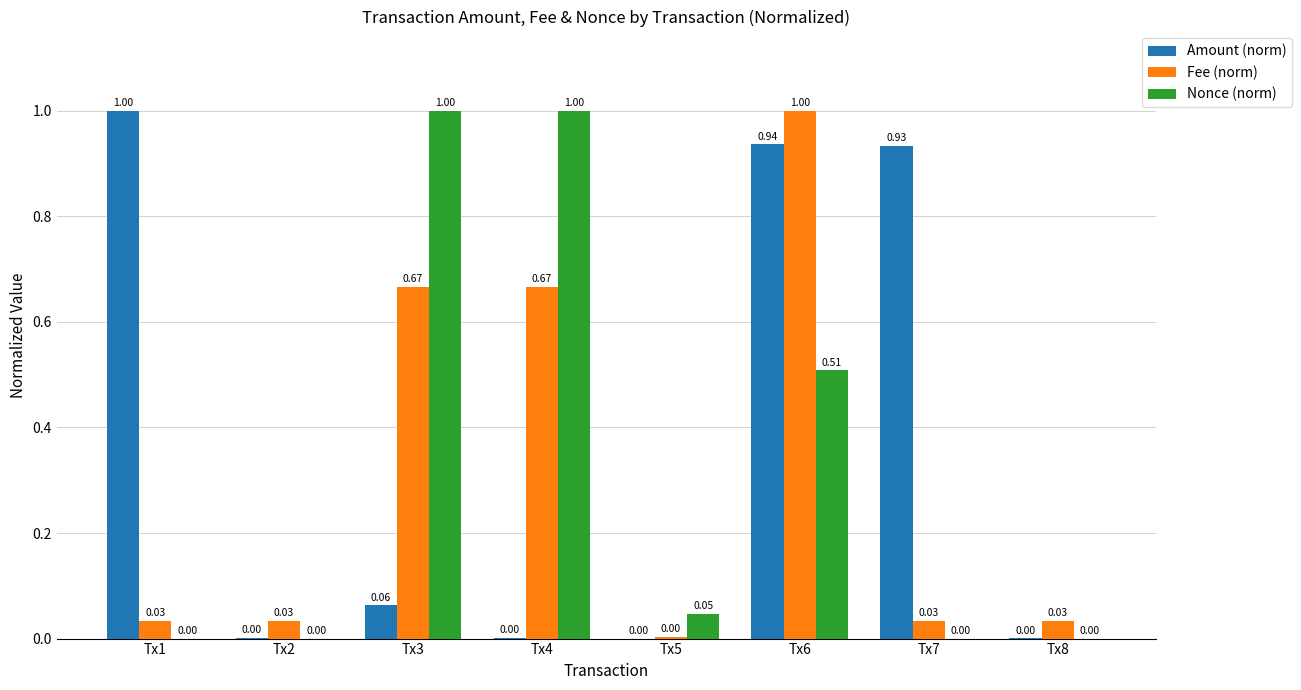

What is the sum of the Fee (norm) values at Tx6 and Tx2?

1.0